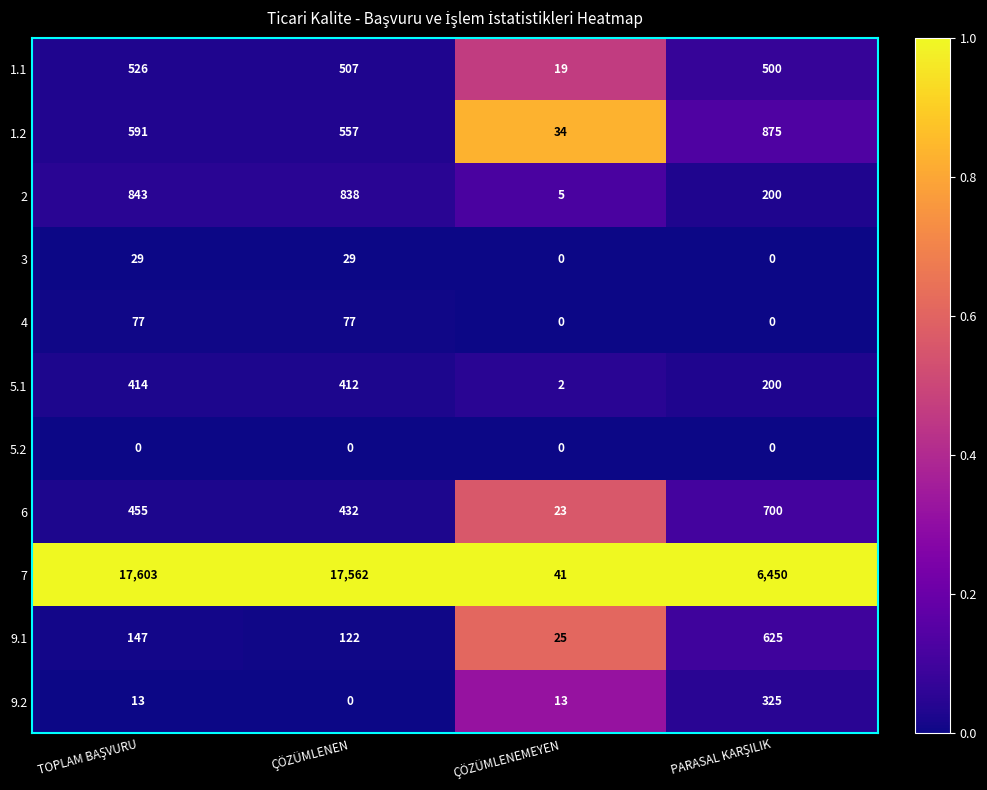

Which series has the widest spread of values?

7